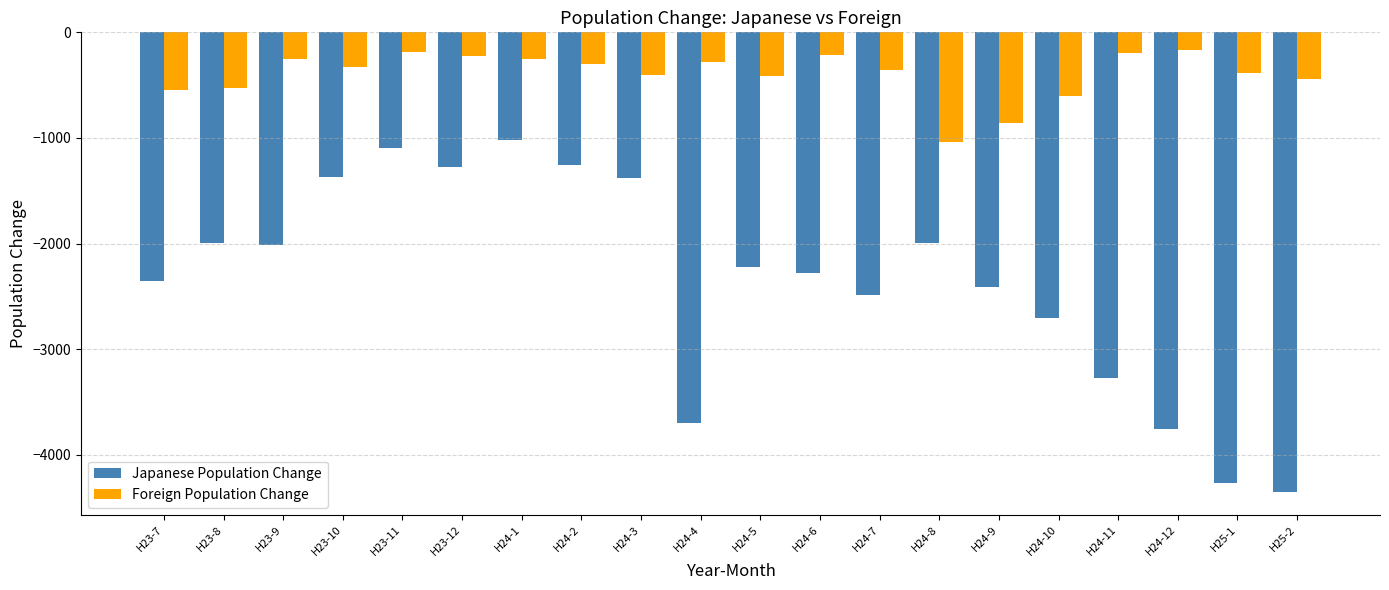

Rank the series by their average value, from lowest to highest.

Japanese Population Change, Foreign Population Change